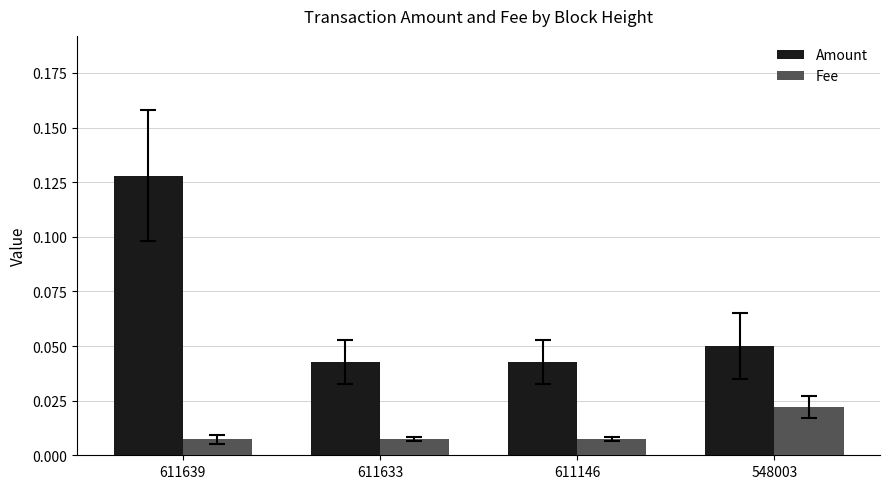

At which category is the sum across all series the highest?

611639